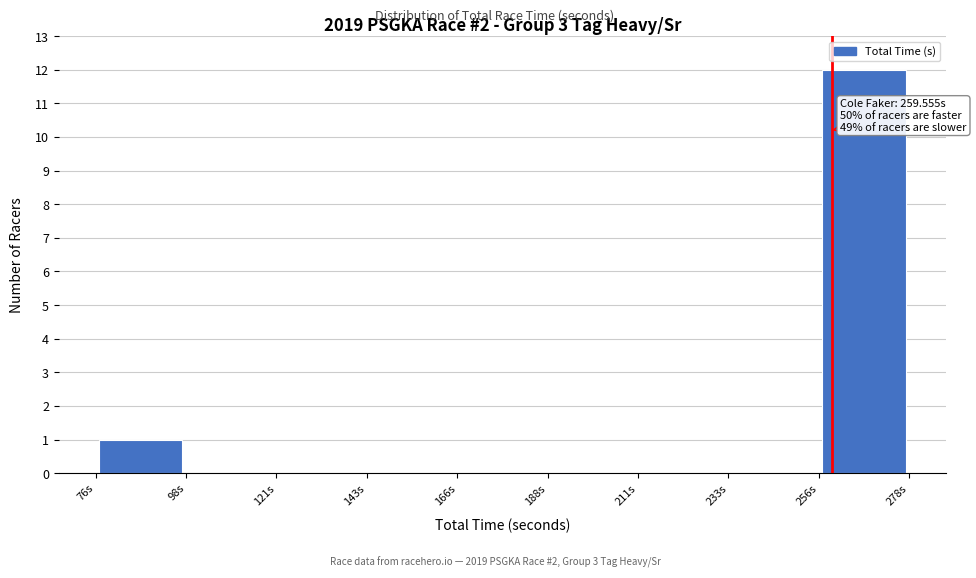

Over which range of the x-axis is the bar tallest?

255 to 280